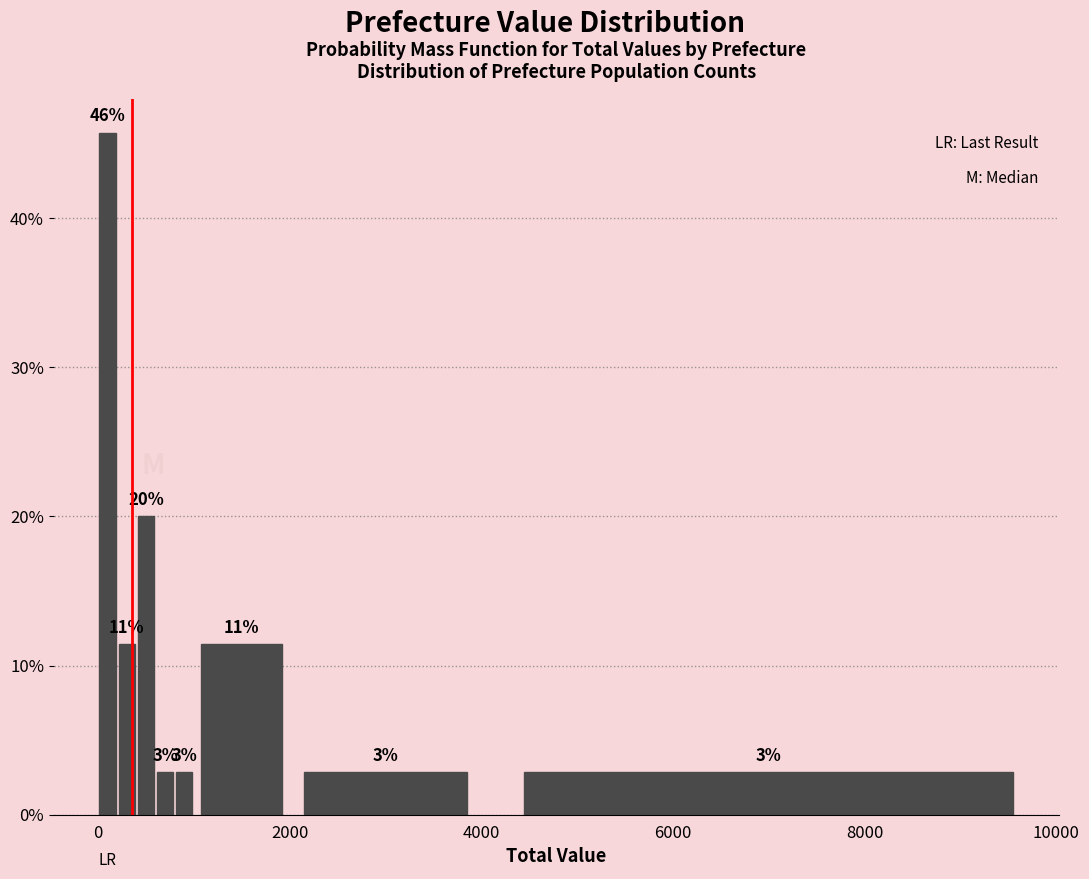

Around what value on the x-axis is the tallest bar? Give the approximate position of its centre, as read against the axis.

200